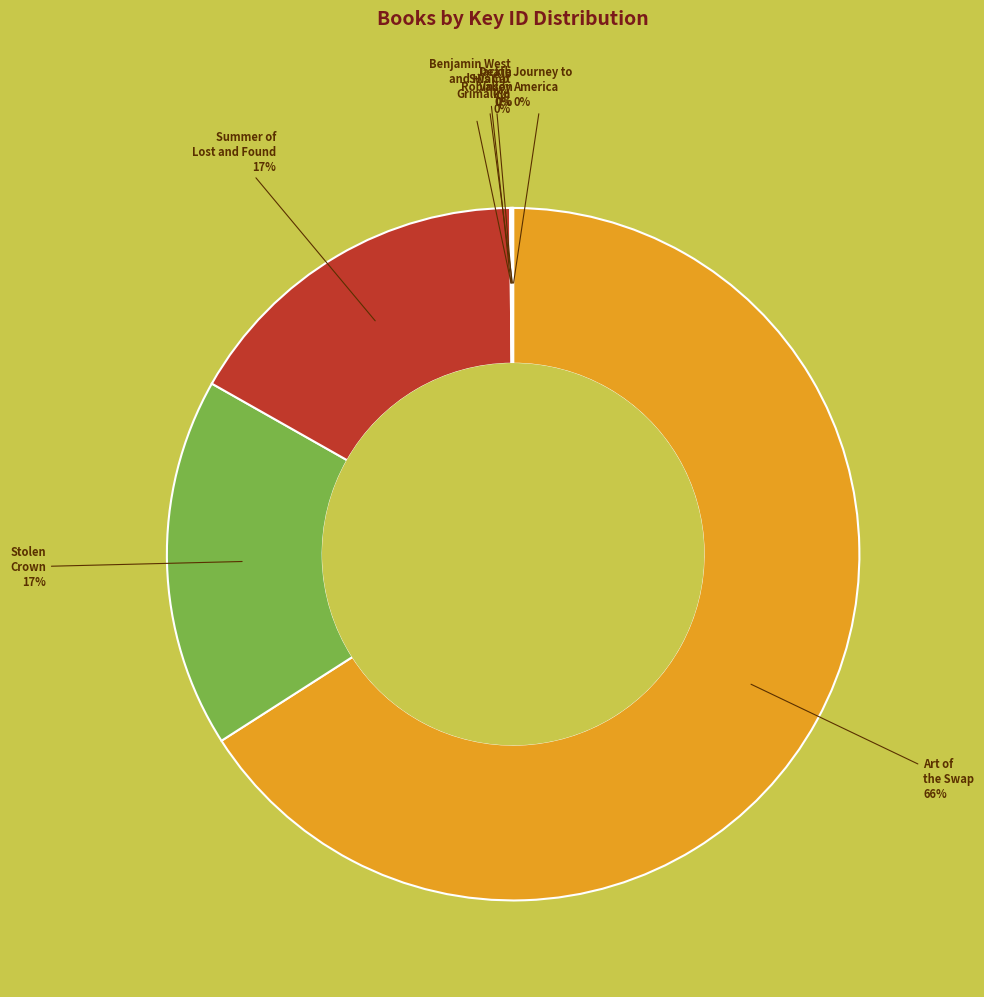

What percentage is the Summer of Lost and Found slice, to the nearest percent?

17%